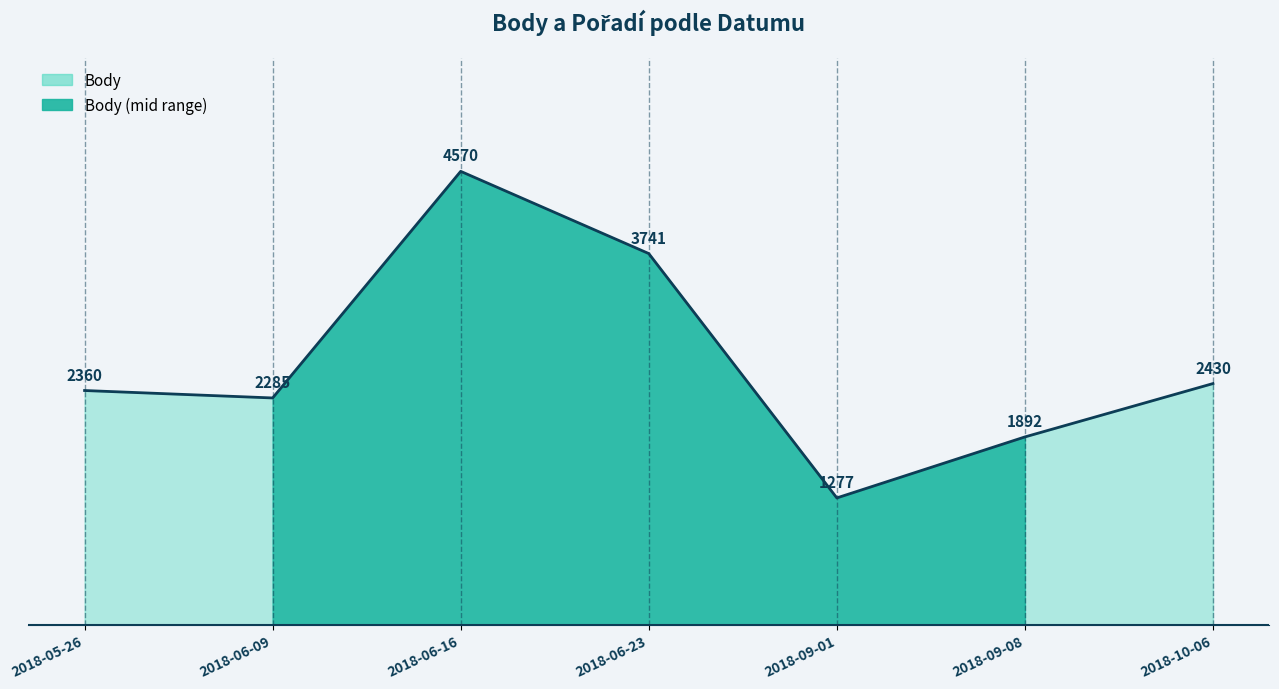

Which label corresponds to the smallest value in the chart?

2018-09-01